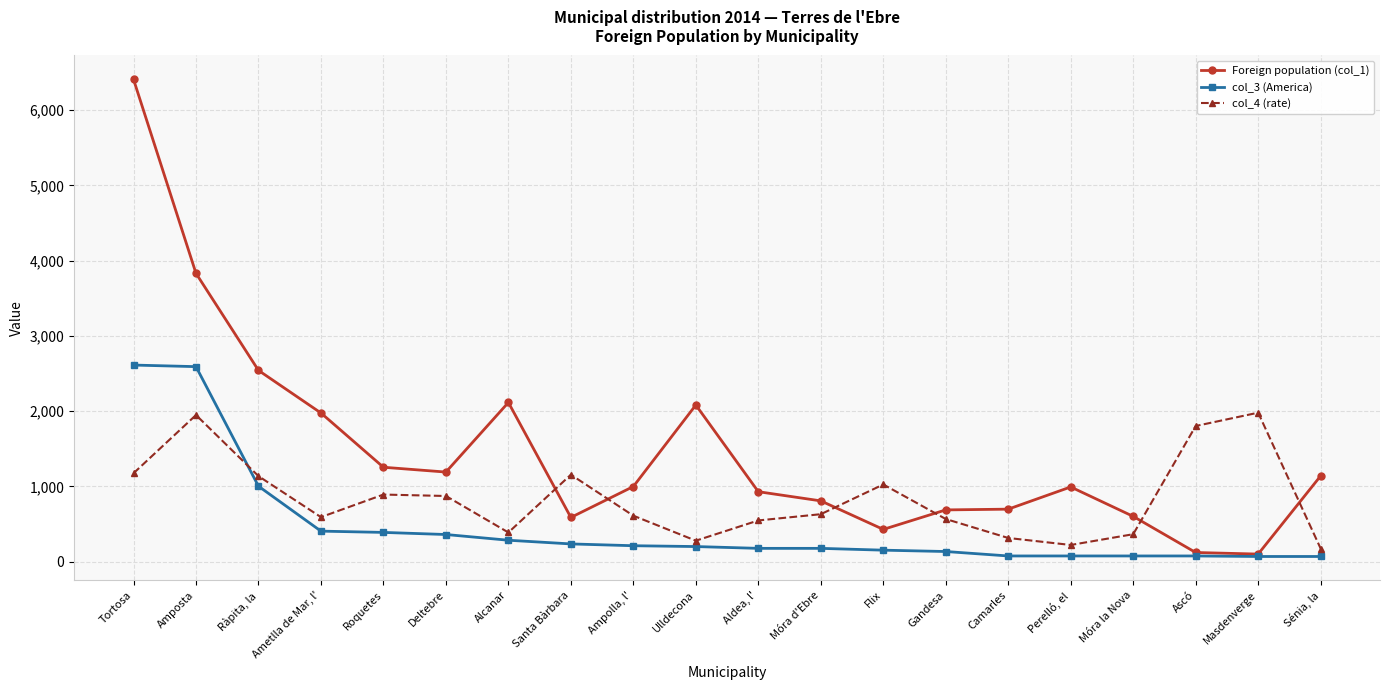

Where is the first local minimum for col_4 (rate)?

Ametlla de Mar, l'